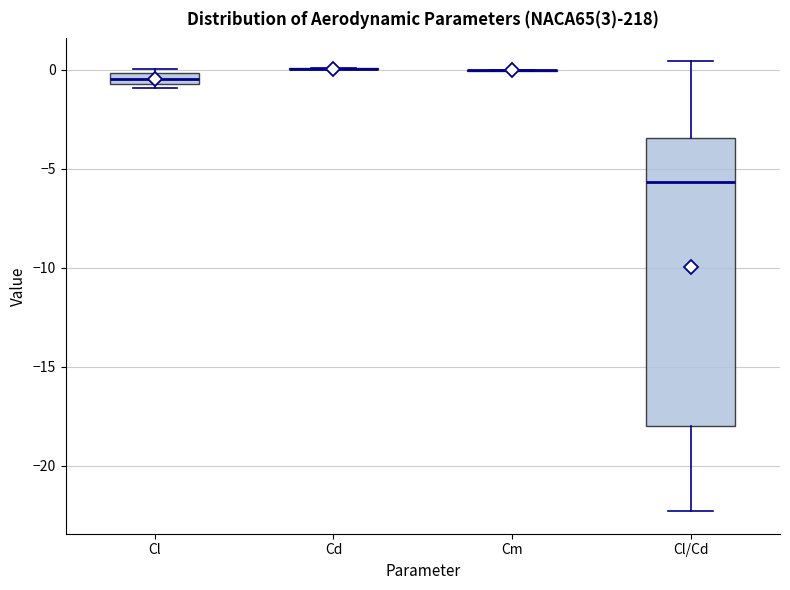

Comparing the boxes themselves (not the whiskers), which one is the tallest?

Cl/Cd